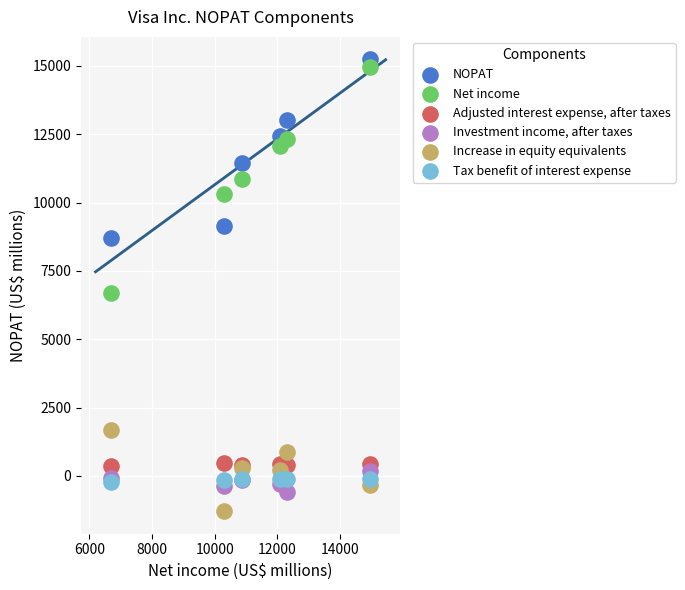

Across all series, what Y value is closest to 6973?

6699